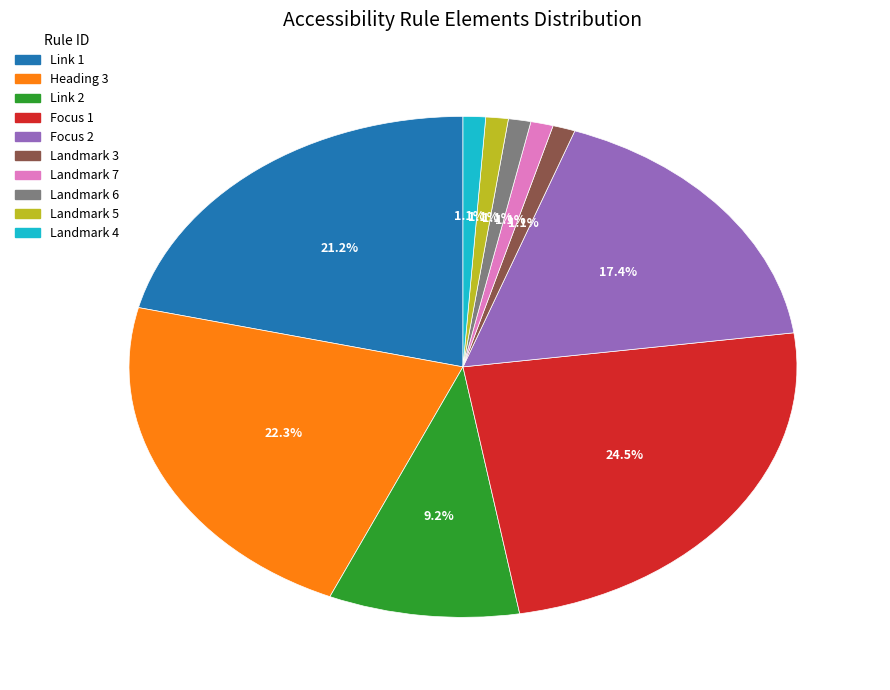

Does any single category account for the majority?

No